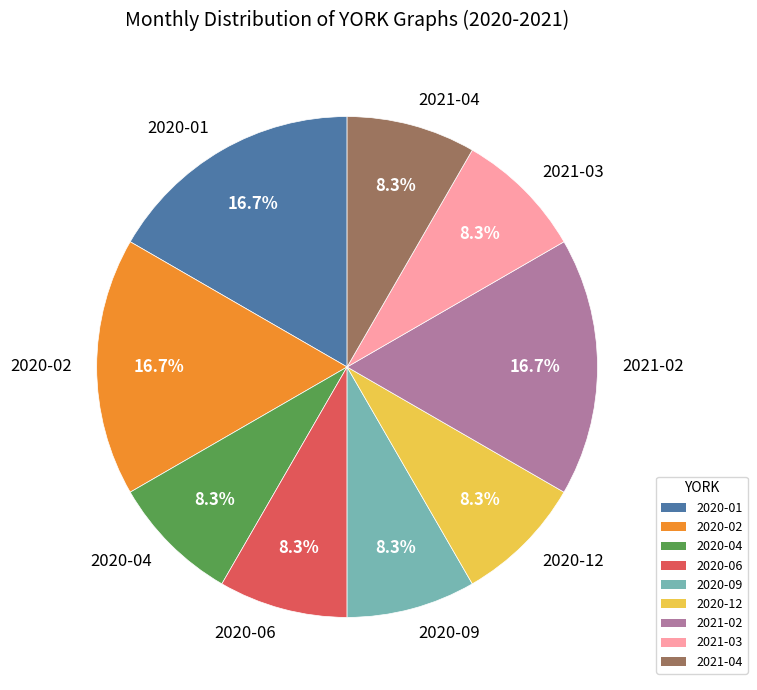

Which has a higher value, 2020-01 or 2020-09?

2020-01